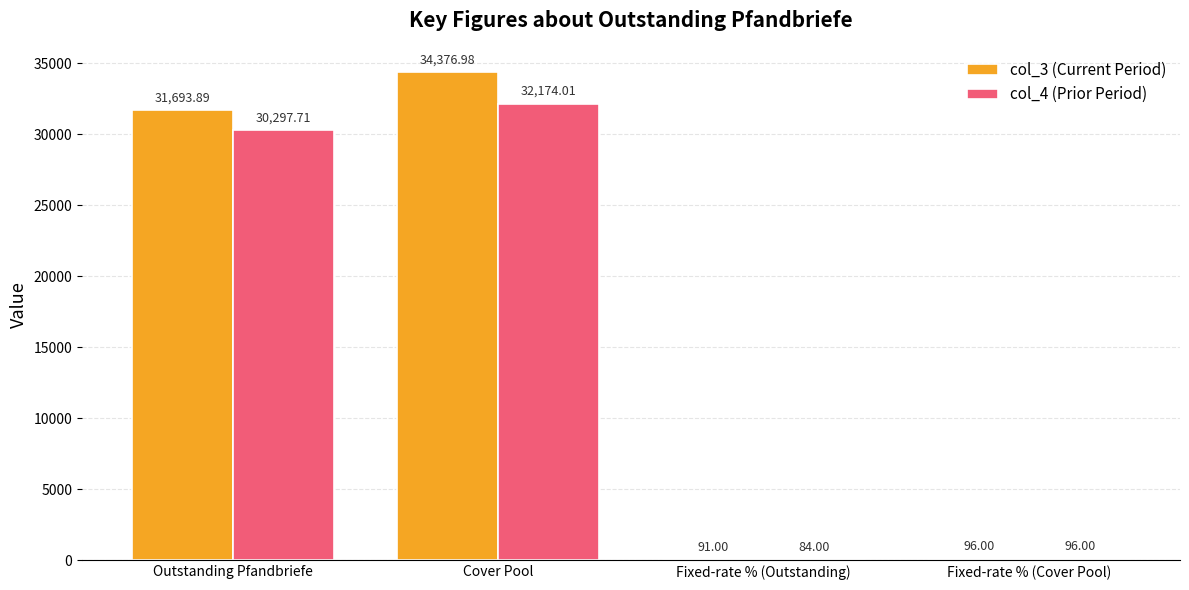

Which label corresponds to the largest value in the chart?

Cover Pool